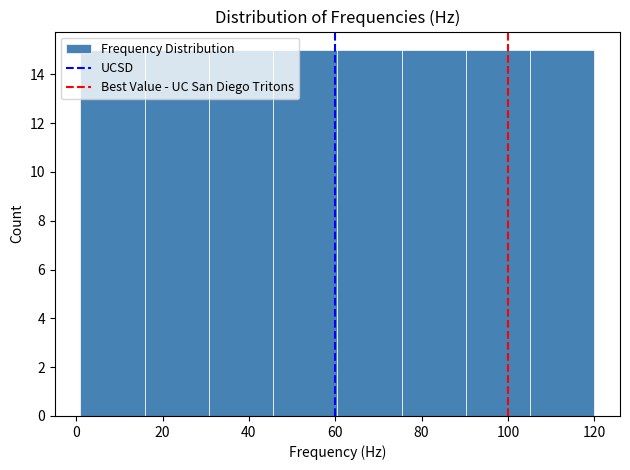

Reading left to right, transcribe this chart: for each bar, give the range it covers on the x-axis and its height. Neither the bar edges nor the heights are printed on the chart, so give them approximately, as read against the axes.

2 to 16: 15
16 to 30: 15
30 to 46: 15
46 to 60: 15
60 to 76: 15
76 to 90: 15
90 to 106: 15
106 to 120: 15